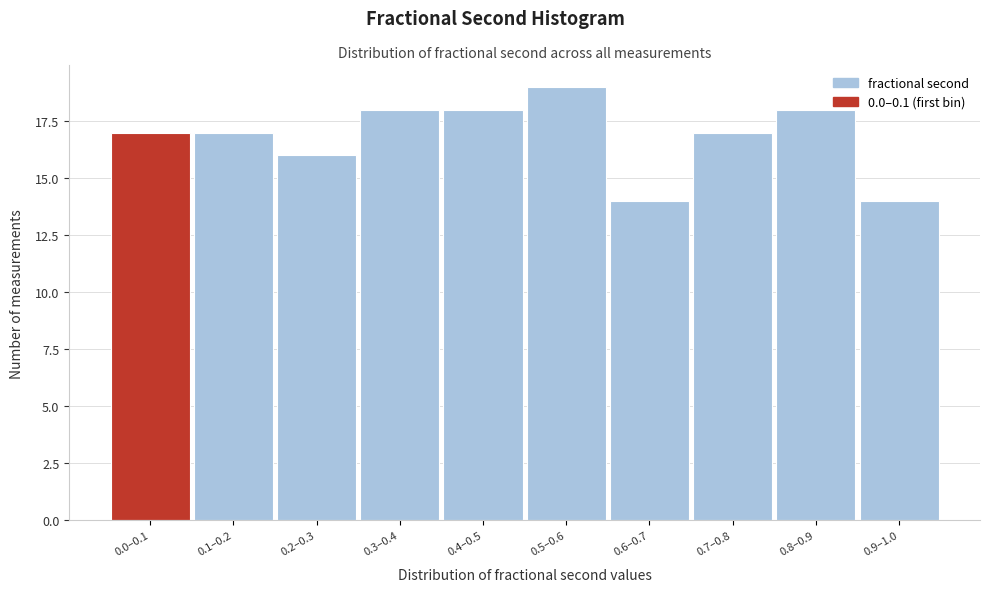

Reading right to left, extract all data points from this chart.

14	18	17	14	19	18	18	16	17	17